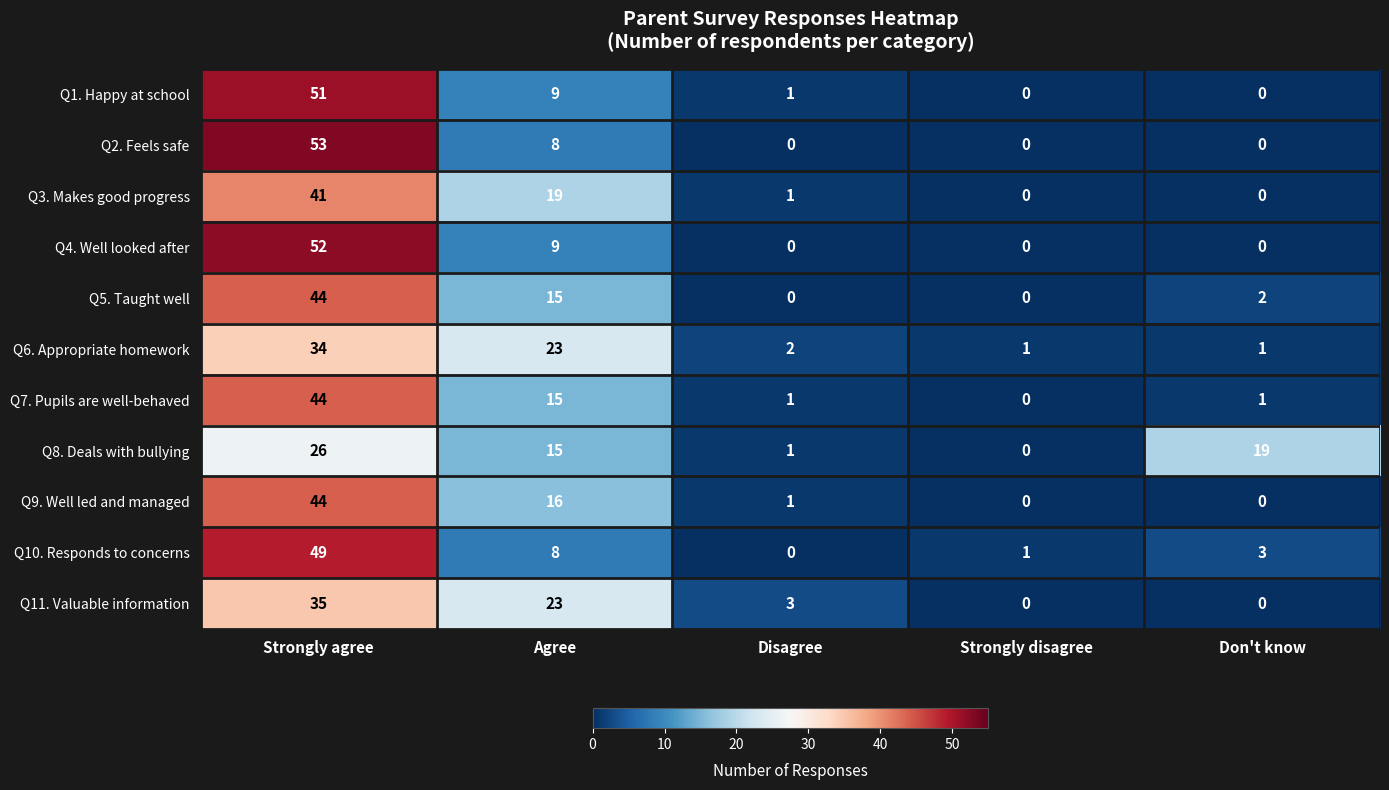

What is the difference between the highest and lowest values at Agree?

15